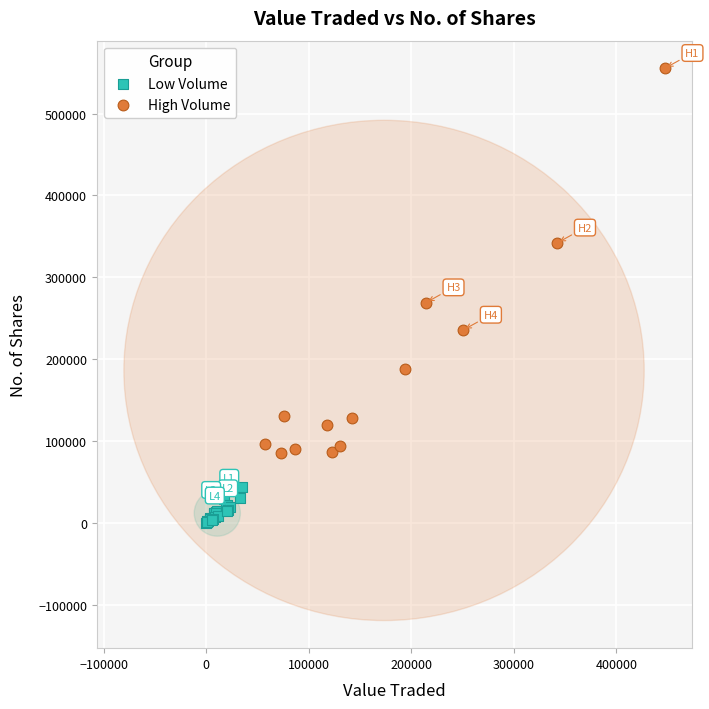

What are all the series names shown in the legend?

Low Volume, High Volume